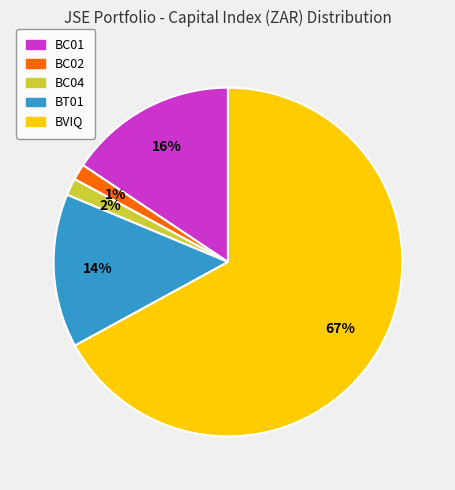

To the nearest percent, what is the average slice percentage?

20%